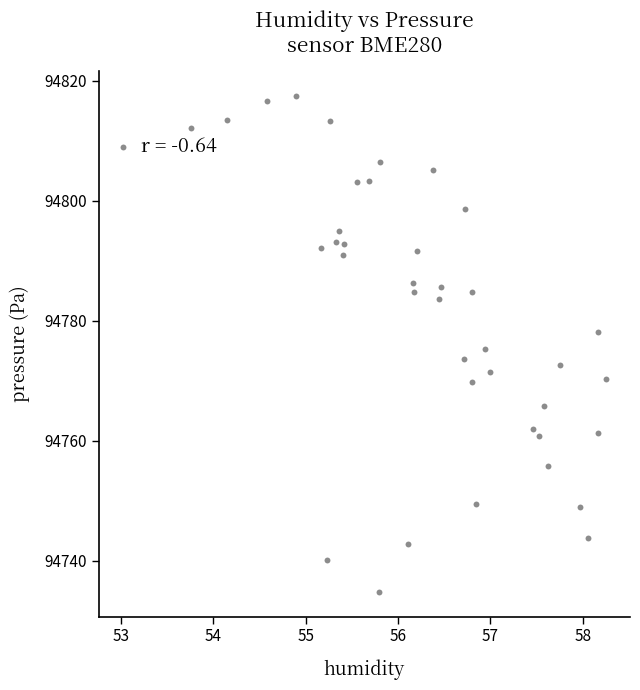

What is the range of X values (max minus min)?

5.2